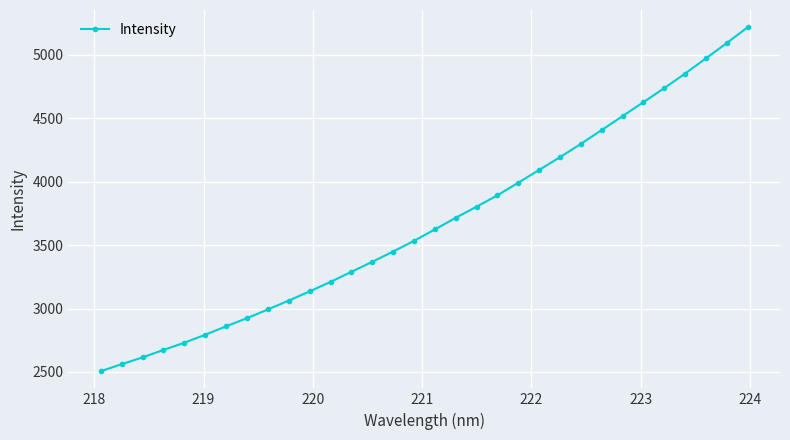

What is the value of the 6th point from the left?

2793.4